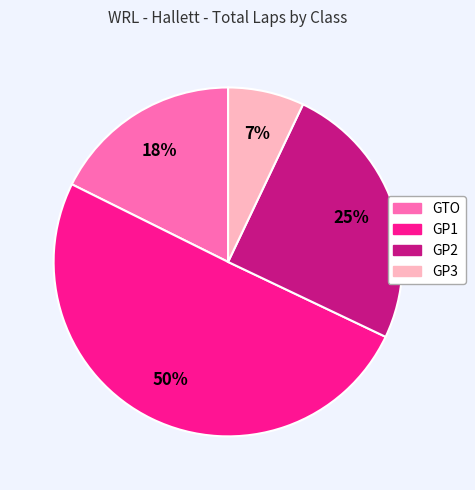

Which slice represents more than half of the pie?

GP1